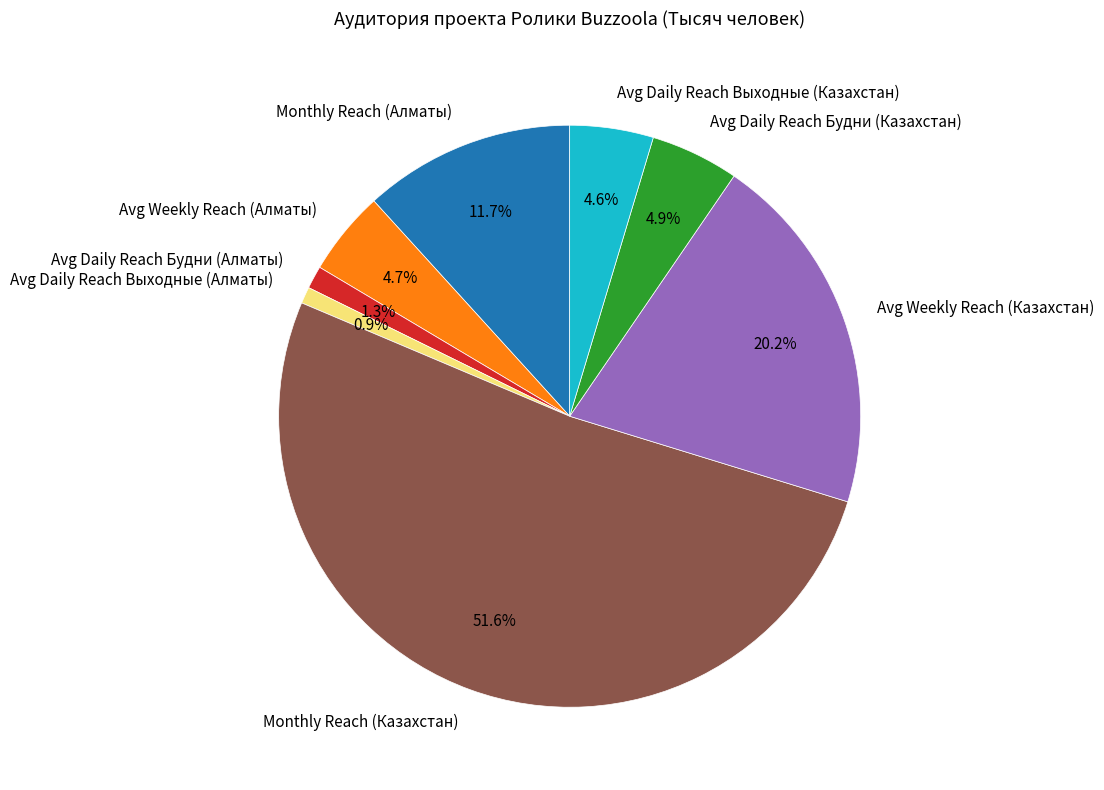

Does Monthly Reach (Казахстан) account for over 50% of the chart?

Yes